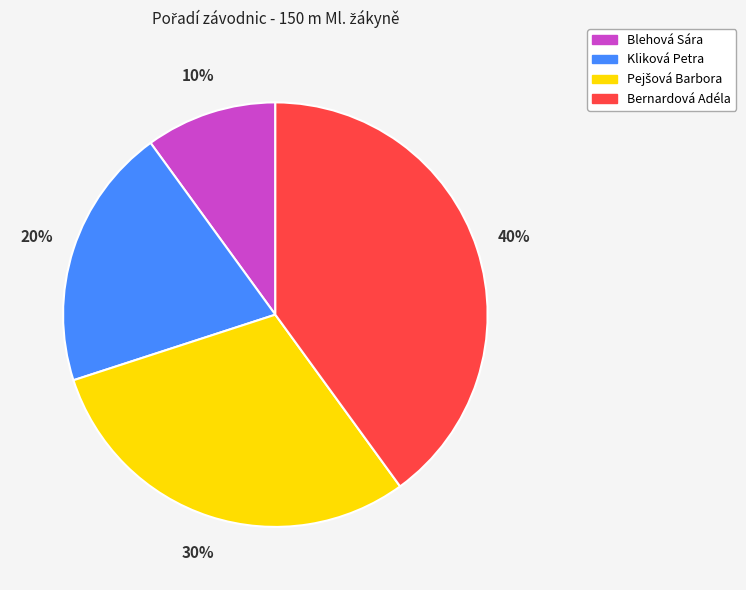

What is the ratio of the value at Bernardová Adéla to the value at Kliková Petra?

2.0